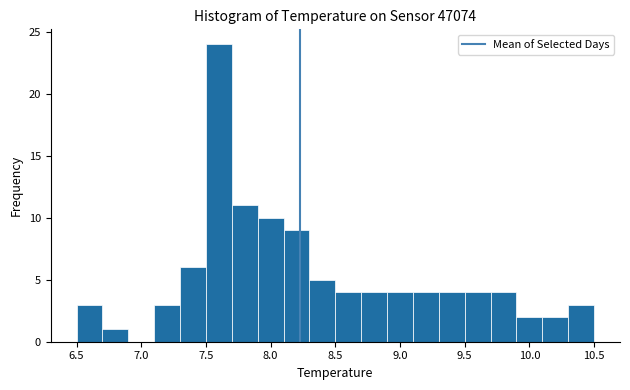

Which range on the x-axis has the tallest bar?

7.5 to 7.7